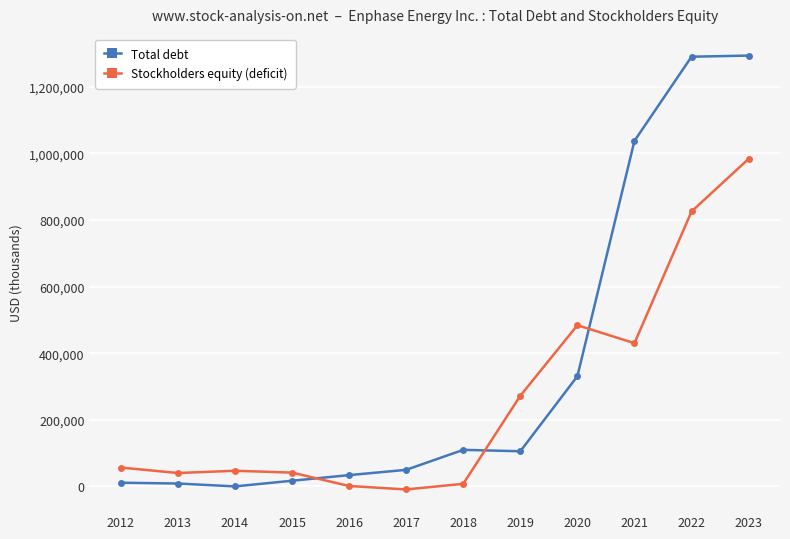

How many categories are shown in the chart?

12